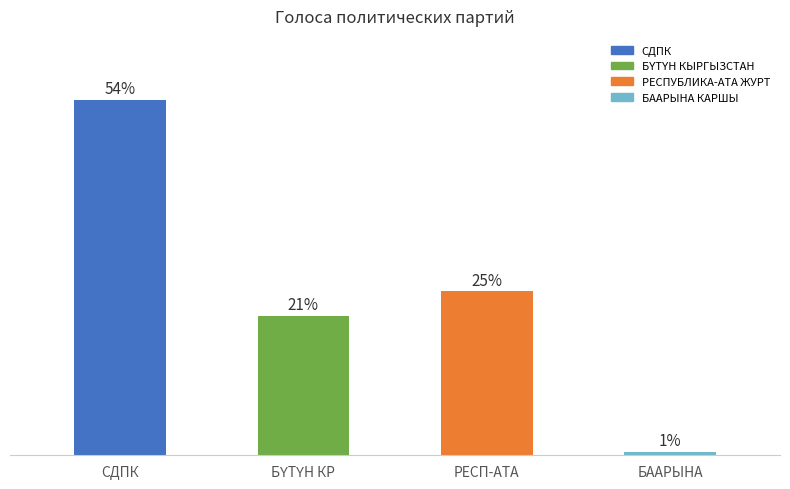

Are the bars grouped side by side (vs. stacked)?

No